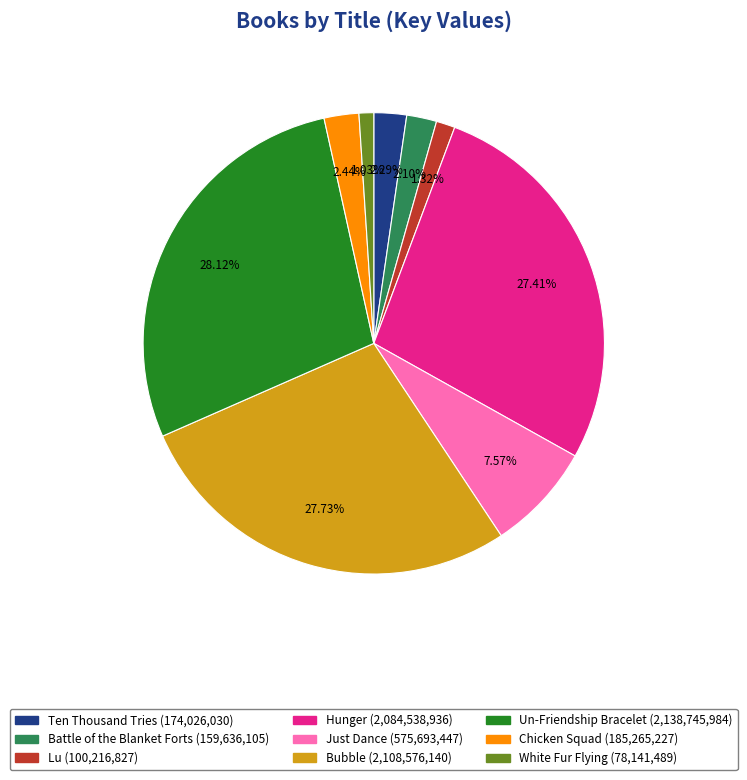

Does Chicken Squad account for over 50% of the chart?

No